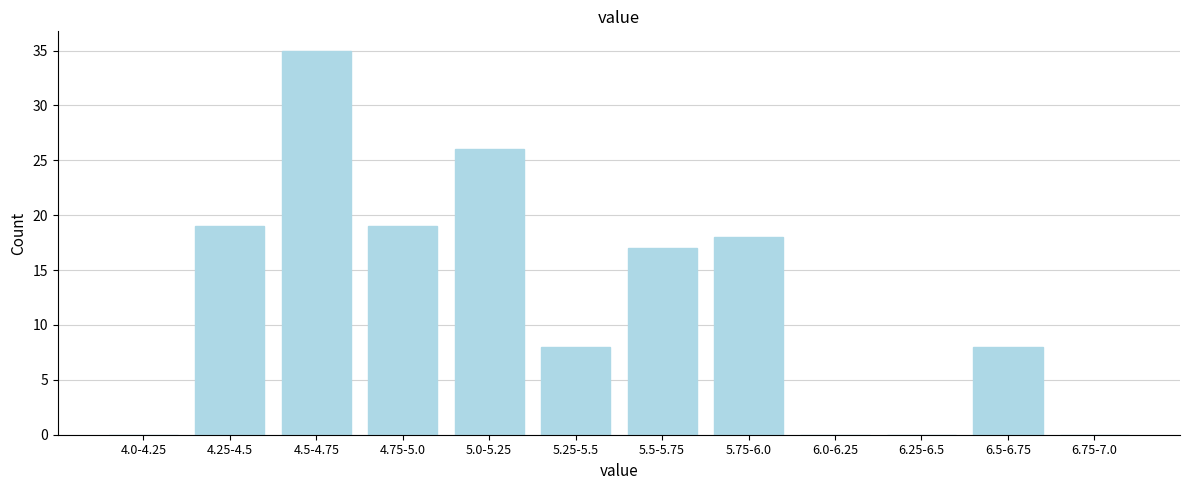

Reading left to right, extract all data points from this chart.

4.0-4.25=0	4.25-4.5=19	4.5-4.75=35	4.75-5.0=19	5.0-5.25=26	5.25-5.5=8	5.5-5.75=17	5.75-6.0=18	6.0-6.25=0	6.25-6.5=0	6.5-6.75=8	6.75-7.0=0